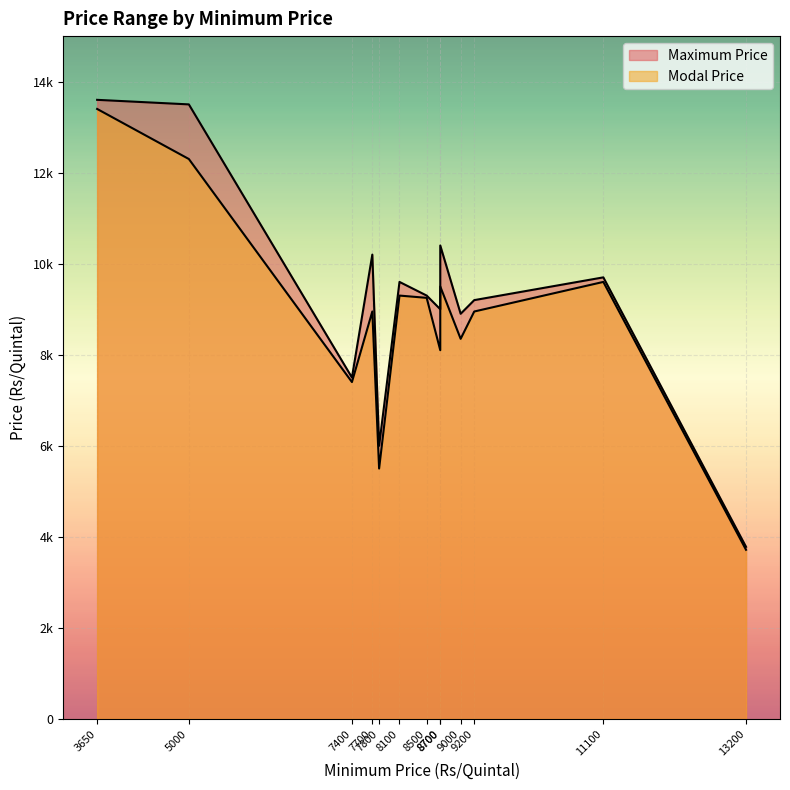

Count the number of categories in the chart.

13